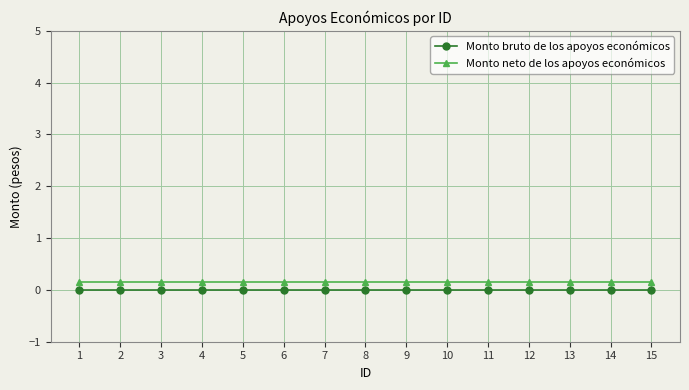

List the series in order of their peak value, highest first.

Monto neto de los apoyos económicos, Monto bruto de los apoyos económicos